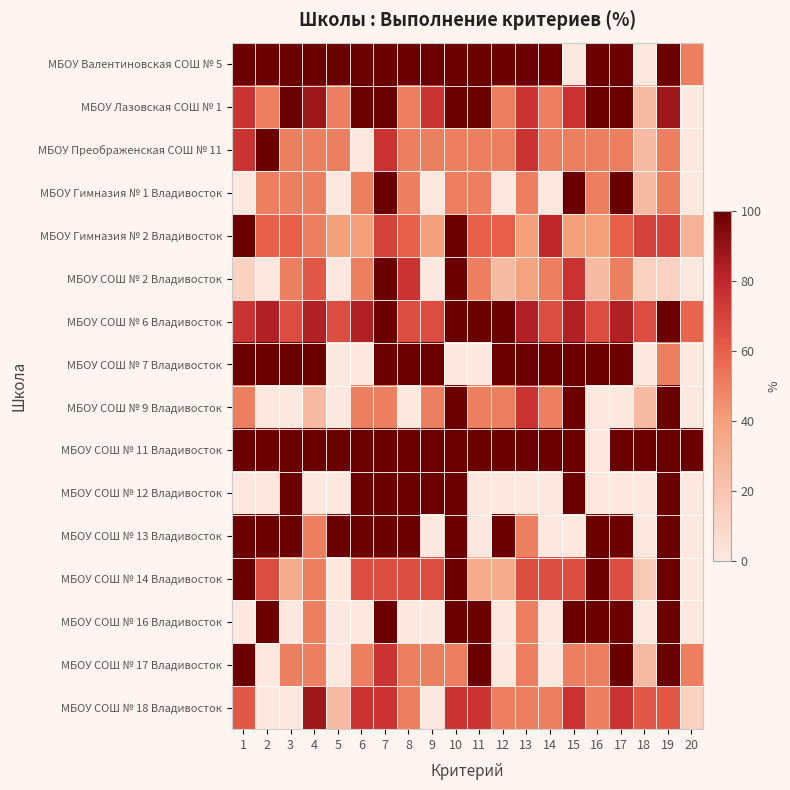

Reading left to right, extract all data points from this chart.

МБОУ Валентиновская СОШ № 5: 1=100.0	2=100.0	3=100.0	4=100.0	5=100.0	6=100.0	7=100.0	8=100.0	9=100.0	10=100.0	11=100.0	12=100.0	13=100.0	14=100.0	15=0.0	16=100.0	17=100.0	18=0.0	19=100.0	20=50.0
МБОУ Лазовская СОШ № 1: 1=75.0	2=50.0	3=100.0	4=87.5	5=50.0	6=100.0	7=100.0	8=50.0	9=75.0	10=100.0	11=100.0	12=50.0	13=75.0	14=50.0	15=75.0	16=100.0	17=100.0	18=25.0	19=87.5	20=0.0
МБОУ Преображенская СОШ № 11: 1=75.0	2=100.0	3=50.0	4=50.0	5=50.0	6=0.0	7=75.0	8=50.0	9=50.0	10=50.0	11=50.0	12=50.0	13=75.0	14=50.0	15=50.0	16=50.0	17=50.0	18=25.0	19=50.0	20=0.0
МБОУ Гимназия № 1 Владивосток: 1=0.0	2=50.0	3=50.0	4=50.0	5=0.0	6=50.0	7=100.0	8=50.0	9=0.0	10=50.0	11=50.0	12=0.0	13=50.0	14=0.0	15=100.0	16=50.0	17=100.0	18=25.0	19=50.0	20=0.0
МБОУ Гимназия № 2 Владивосток: 1=100.0	2=60.0	3=60.0	4=50.0	5=40.0	6=40.0	7=70.0	8=60.0	9=40.0	10=100.0	11=60.0	12=60.0	13=40.0	14=80.0	15=40.0	16=40.0	17=60.0	18=70.0	19=70.0	20=30.0
МБОУ СОШ № 2 Владивосток: 1=12.5	2=0.0	3=50.0	4=62.5	5=0.0	6=50.0	7=100.0	8=75.0	9=0.0	10=100.0	11=50.0	12=25.0	13=37.5	14=50.0	15=75.0	16=25.0	17=50.0	18=12.5	19=12.5	20=0.0
МБОУ СОШ № 6 Владивосток: 1=75.0	2=83.3	3=66.7	4=83.3	5=66.7	6=83.3	7=100.0	8=66.7	9=66.7	10=100.0	11=100.0	12=100.0	13=83.3	14=66.7	15=83.3	16=66.7	17=83.3	18=66.7	19=100.0	20=58.3
МБОУ СОШ № 7 Владивосток: 1=100.0	2=100.0	3=100.0	4=100.0	5=0.0	6=0.0	7=100.0	8=100.0	9=100.0	10=0.0	11=0.0	12=100.0	13=100.0	14=100.0	15=100.0	16=100.0	17=100.0	18=0.0	19=50.0	20=0.0
МБОУ СОШ № 9 Владивосток: 1=50.0	2=0.0	3=0.0	4=25.0	5=0.0	6=50.0	7=50.0	8=0.0	9=50.0	10=100.0	11=50.0	12=50.0	13=75.0	14=50.0	15=100.0	16=0.0	17=0.0	18=25.0	19=100.0	20=0.0
МБОУ СОШ № 11 Владивосток: 1=100.0	2=100.0	3=100.0	4=100.0	5=100.0	6=100.0	7=100.0	8=100.0	9=100.0	10=100.0	11=100.0	12=100.0	13=100.0	14=100.0	15=100.0	16=0.0	17=100.0	18=100.0	19=100.0	20=100.0
МБОУ СОШ № 12 Владивосток: 1=0.0	2=0.0	3=100.0	4=0.0	5=0.0	6=100.0	7=100.0	8=100.0	9=100.0	10=100.0	11=0.0	12=0.0	13=0.0	14=0.0	15=100.0	16=0.0	17=0.0	18=0.0	19=100.0	20=0.0
МБОУ СОШ № 13 Владивосток: 1=100.0	2=100.0	3=100.0	4=50.0	5=100.0	6=100.0	7=100.0	8=100.0	9=0.0	10=100.0	11=0.0	12=100.0	13=50.0	14=0.0	15=0.0	16=100.0	17=100.0	18=0.0	19=100.0	20=0.0
МБОУ СОШ № 14 Владивосток: 1=100.0	2=66.7	3=33.3	4=50.0	5=0.0	6=66.7	7=66.7	8=66.7	9=66.7	10=100.0	11=33.3	12=33.3	13=66.7	14=66.7	15=66.7	16=100.0	17=66.7	18=16.7	19=100.0	20=0.0
МБОУ СОШ № 16 Владивосток: 1=0.0	2=100.0	3=0.0	4=50.0	5=0.0	6=0.0	7=100.0	8=0.0	9=0.0	10=100.0	11=100.0	12=0.0	13=50.0	14=0.0	15=100.0	16=100.0	17=100.0	18=0.0	19=100.0	20=0.0
МБОУ СОШ № 17 Владивосток: 1=100.0	2=0.0	3=50.0	4=50.0	5=0.0	6=50.0	7=75.0	8=50.0	9=50.0	10=50.0	11=100.0	12=0.0	13=50.0	14=0.0	15=50.0	16=50.0	17=100.0	18=25.0	19=100.0	20=50.0
МБОУ СОШ № 18 Владивосток: 1=62.5	2=0.0	3=0.0	4=87.5	5=25.0	6=75.0	7=75.0	8=50.0	9=0.0	10=75.0	11=75.0	12=50.0	13=50.0	14=50.0	15=75.0	16=50.0	17=75.0	18=62.5	19=62.5	20=12.5